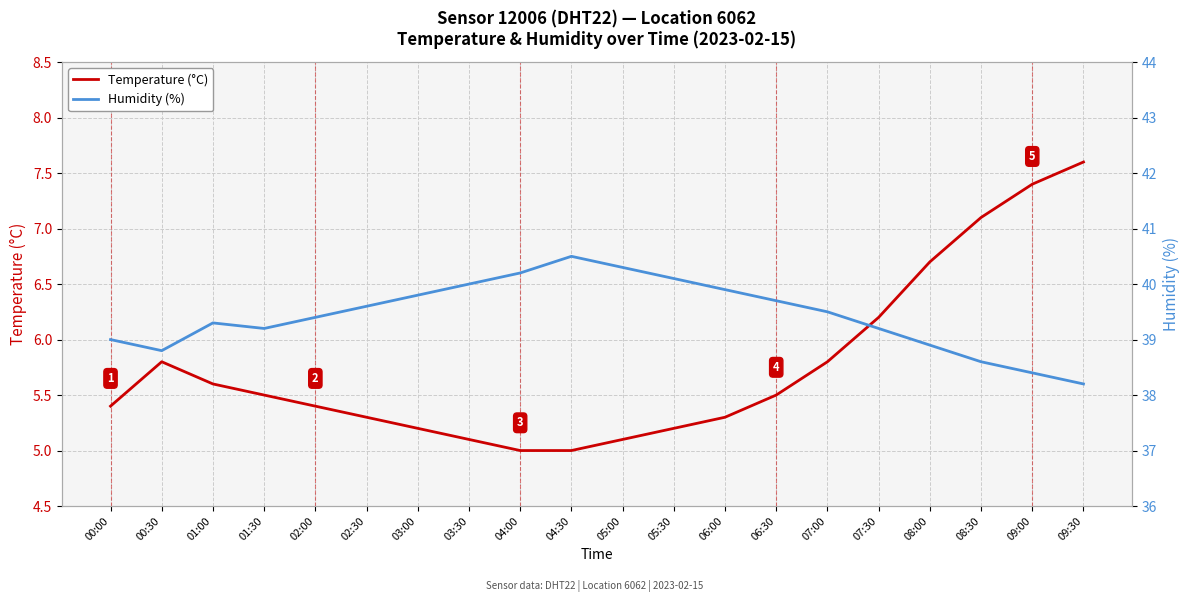

Which series changed the most between 01:30 and 08:00?

Temperature (°C)